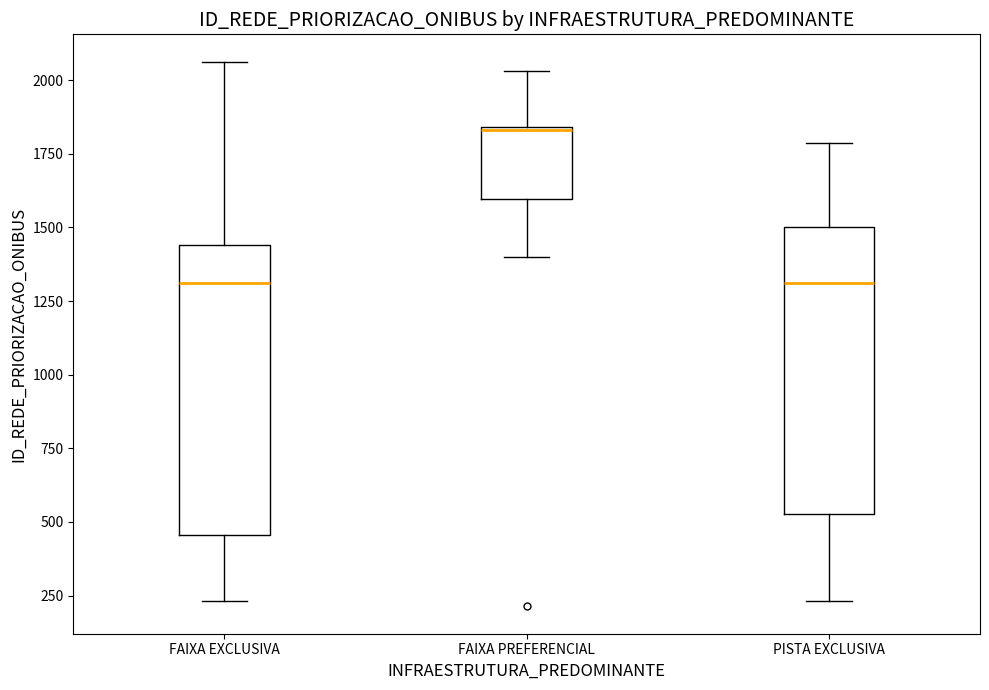

Where does the lower whisker of the box for FAIXA PREFERENCIAL end on the y-axis? The values are not printed on the chart, so give them approximately, as read against the axis.

1400